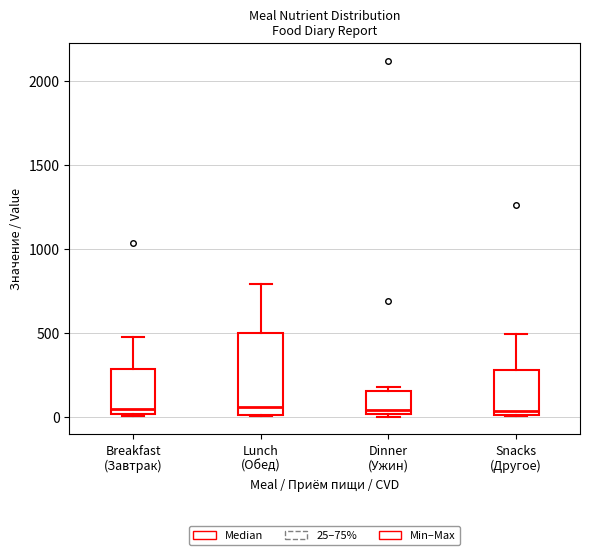

Comparing the boxes themselves (not the whiskers), which one is the tallest?

Lunch (Обед)